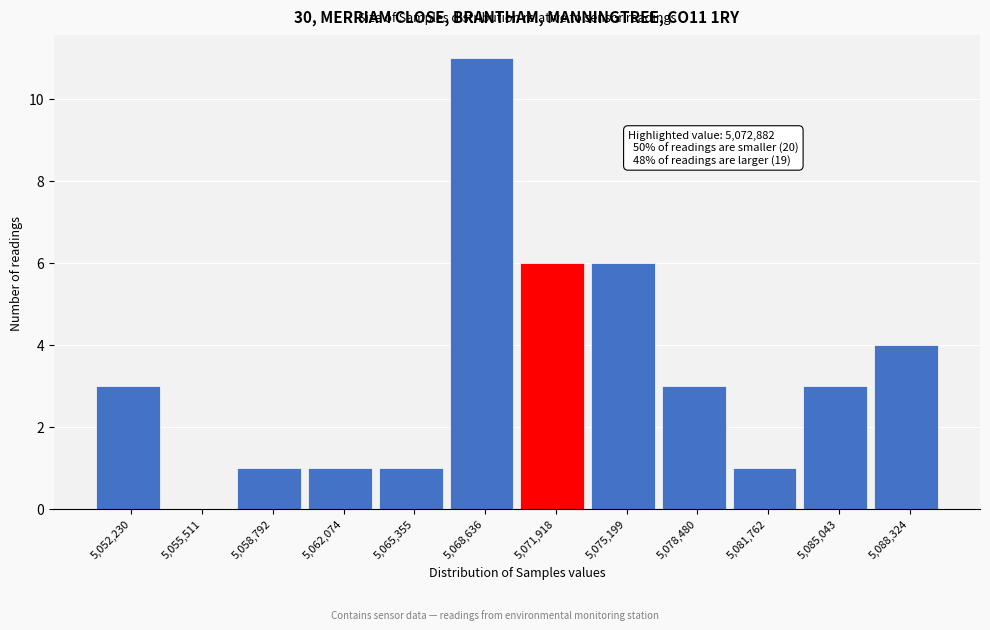

Which range on the x-axis has the tallest bar?

5067000 to 5070500